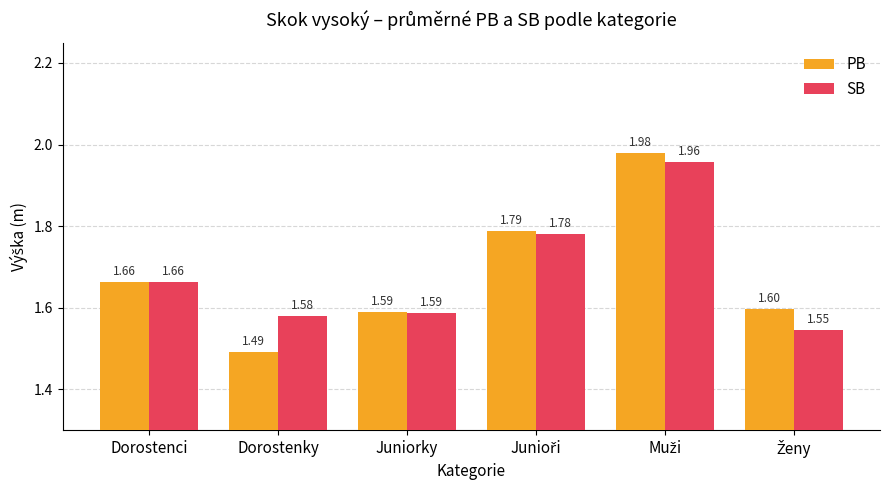

Where is PB nearest to the value 1?

Dorostenky